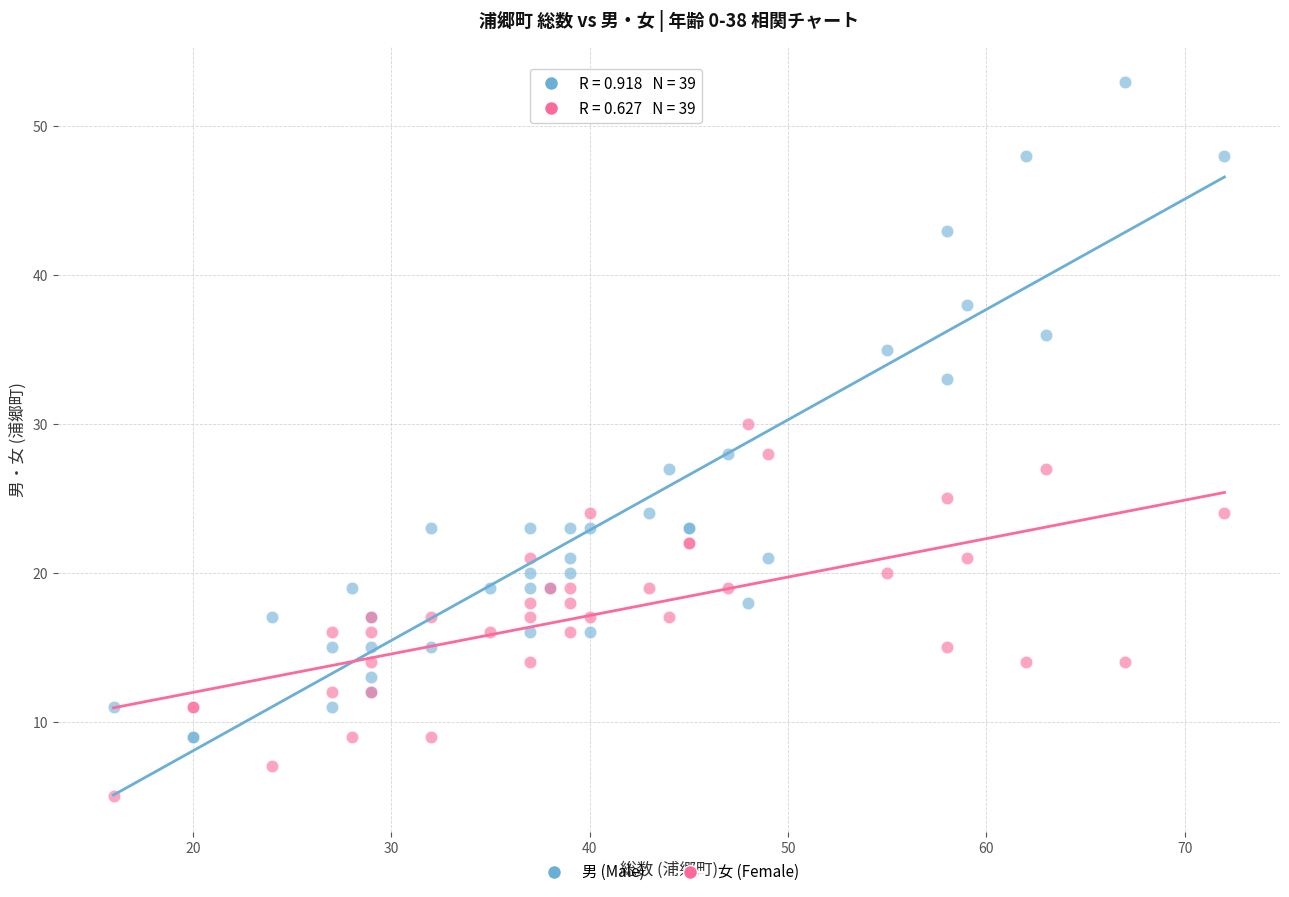

Which series reaches the maximum Y coordinate?

男 (Male)